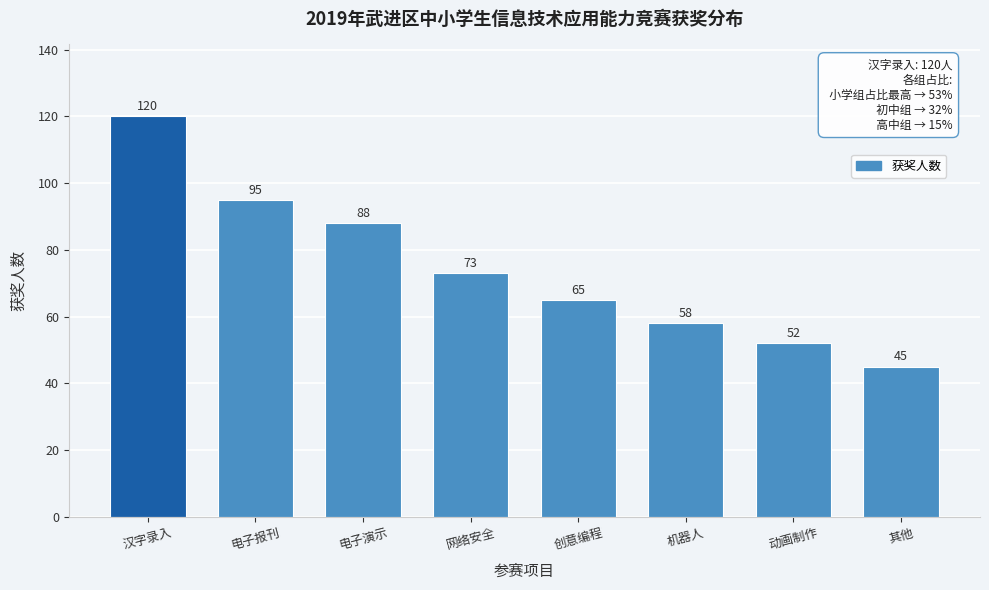

Reading right to left, list all the values displayed in this chart.

其他=45	动画制作=52	机器人=58	创意编程=65	网络安全=73	电子演示=88	电子报刊=95	汉字录入=120